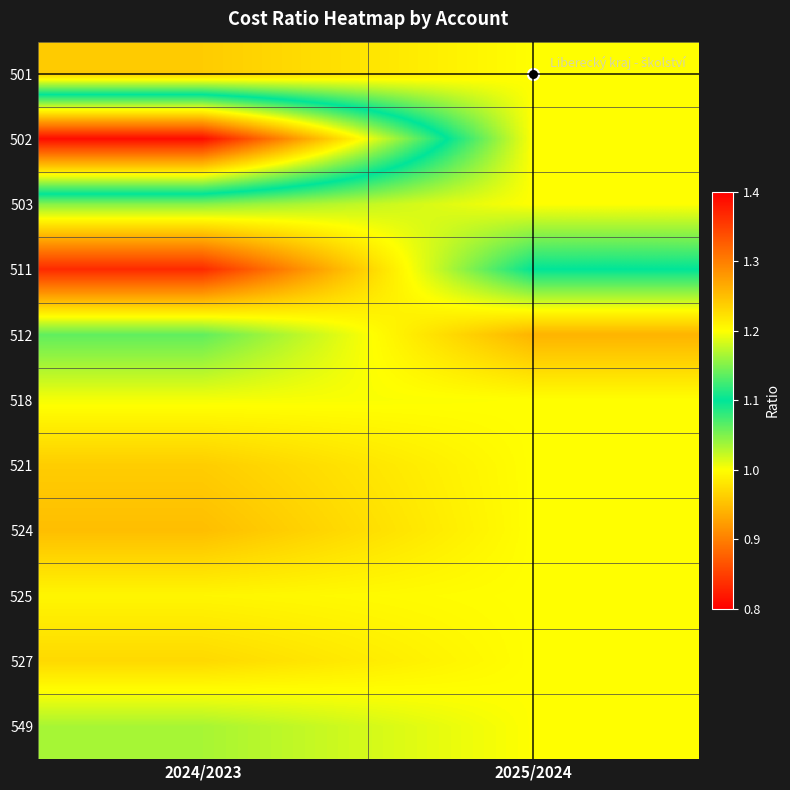

What is the maximum value shown in the chart?

1.4